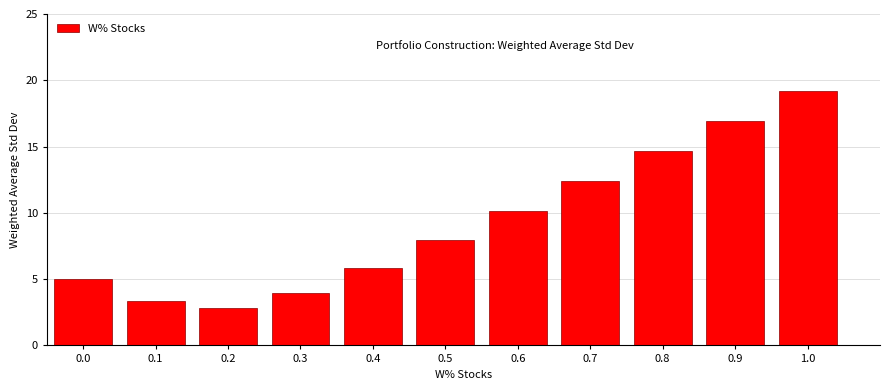

Reading left to right, extract all data points from this chart.

0.0=5.0	0.1=3.3	0.2=2.9	0.3=4.0	0.4=5.9	0.5=8.0	0.6=10.2	0.7=12.4	0.8=14.6	0.9=16.9	1.0=19.2